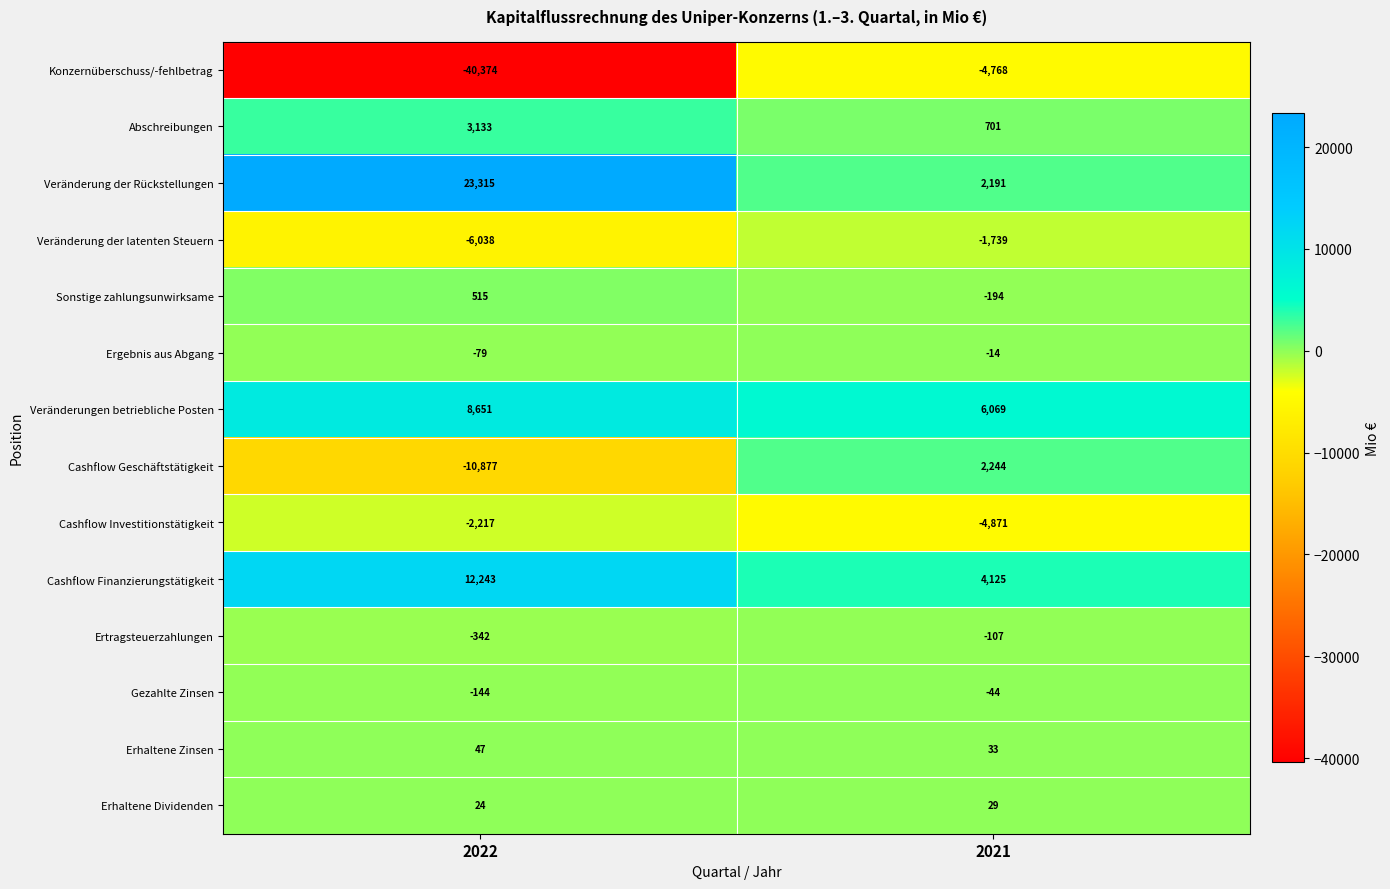

What is the highest value of the Gezahlte Zinsen series?

-44